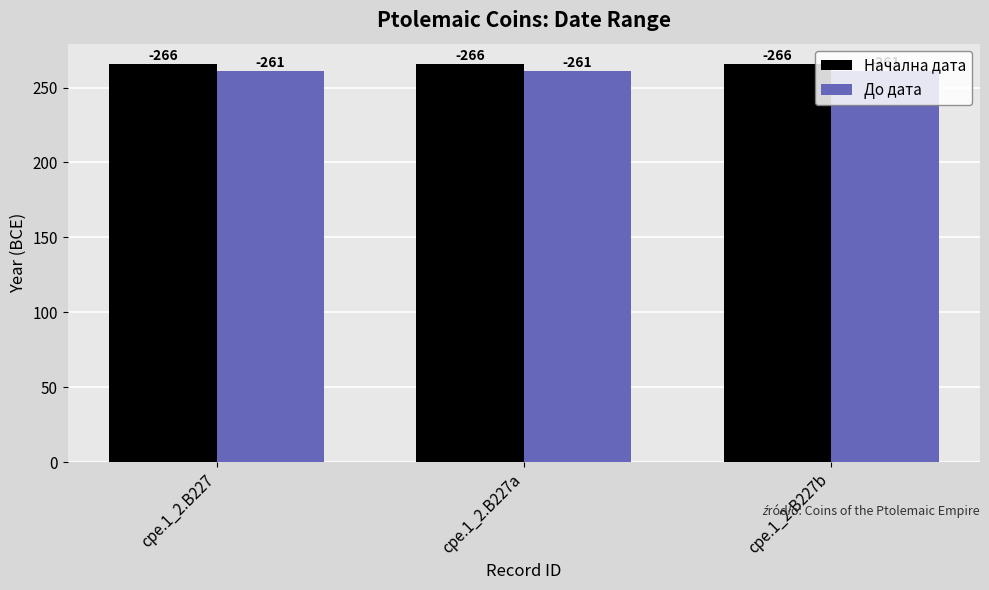

Are the bars horizontal?

No